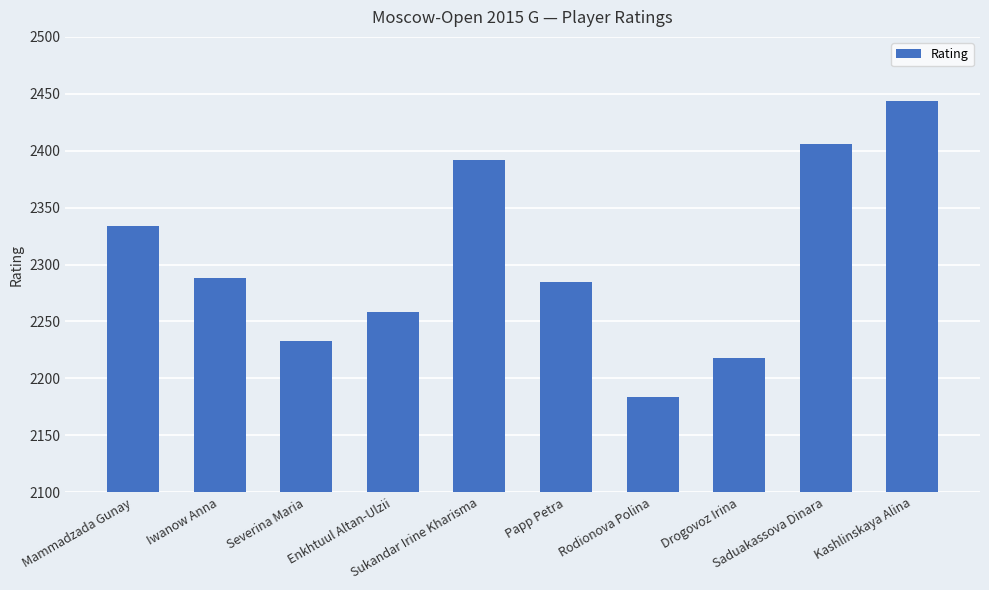

Reading left to right, what are all the values shown in this chart?

Mammadzada Gunay=2334	Iwanow Anna=2288	Severina Maria=2233	Enkhtuul Altan-Ulzii=2258	Sukandar Irine Kharisma=2392	Papp Petra=2285	Rodionova Polina=2184	Drogovoz Irina=2218	Saduakassova Dinara=2406	Kashlinskaya Alina=2444